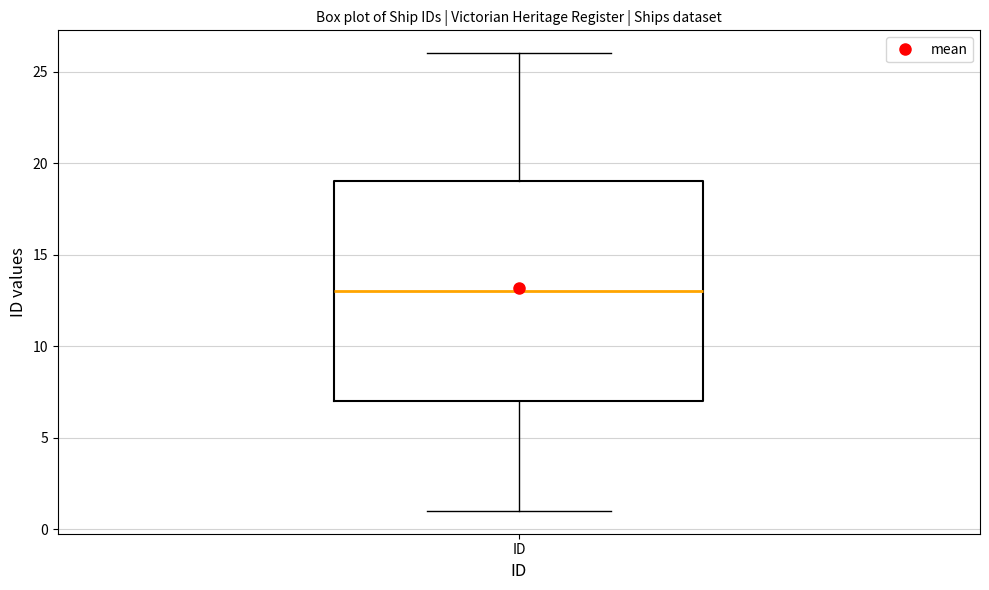

Transcribe this box plot: give where the median line is, the range the box spans, and where the two whiskers end, as read against the y-axis. The values are not printed on the chart, so give them approximately, as read against the axis.

median 13, box 7 to 19, whiskers 1 to 26